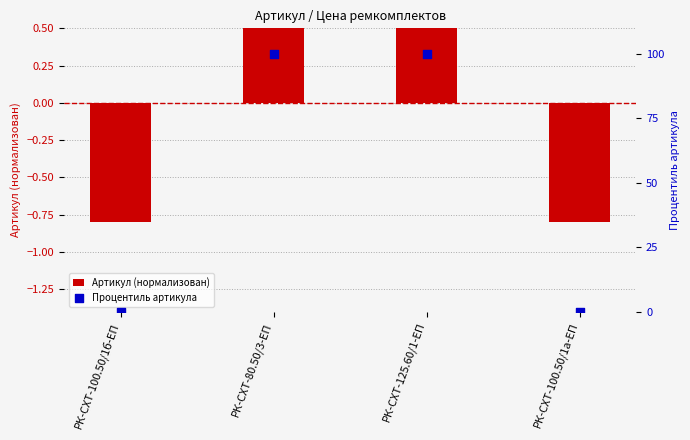

What is the total value across all series at РК-СХТ-125.60/1-ЕП?

100.8